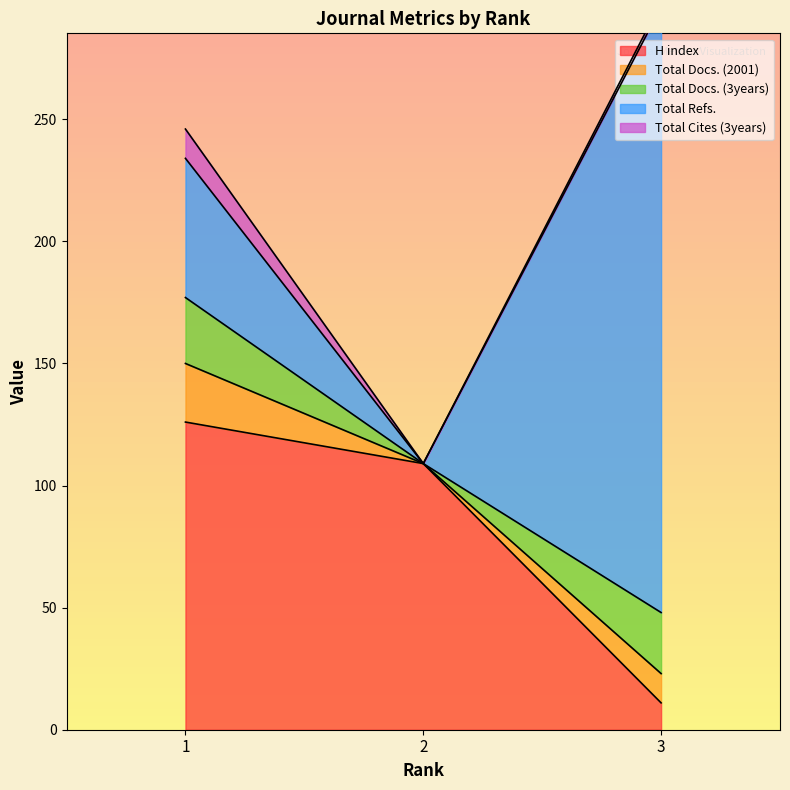

Reading left to right, transcribe all the data shown in this chart.

H index: 126	109	11
Total Docs. (2001): 24	0	12
Total Docs. (3years): 27	0	25
Total Refs.: 57	0	248
Total Cites (3years): 12	0	2